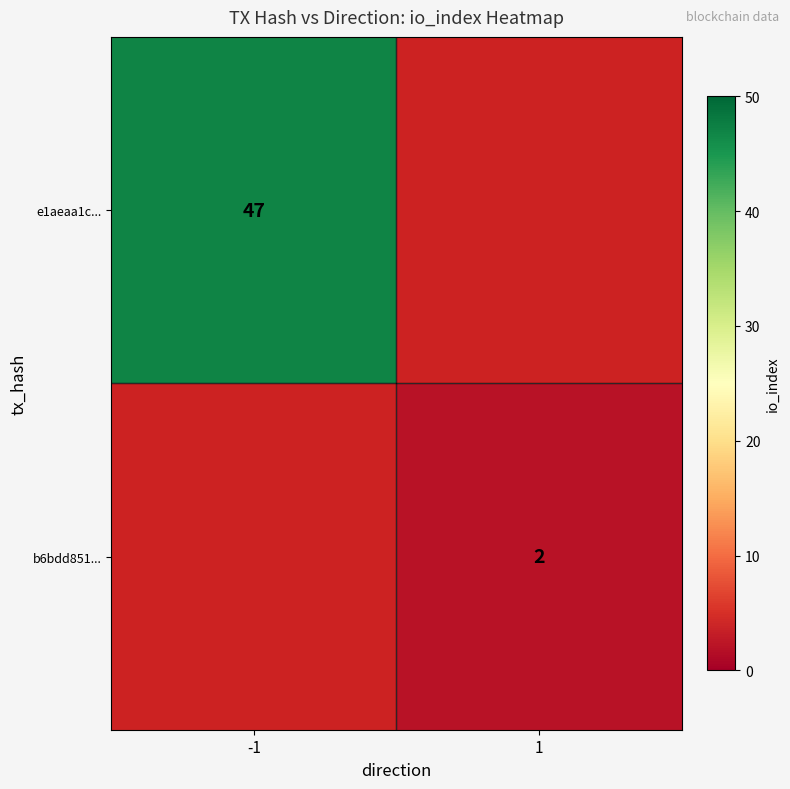

The value of e1aeaa1c... at -1 is 47. True or false?

True